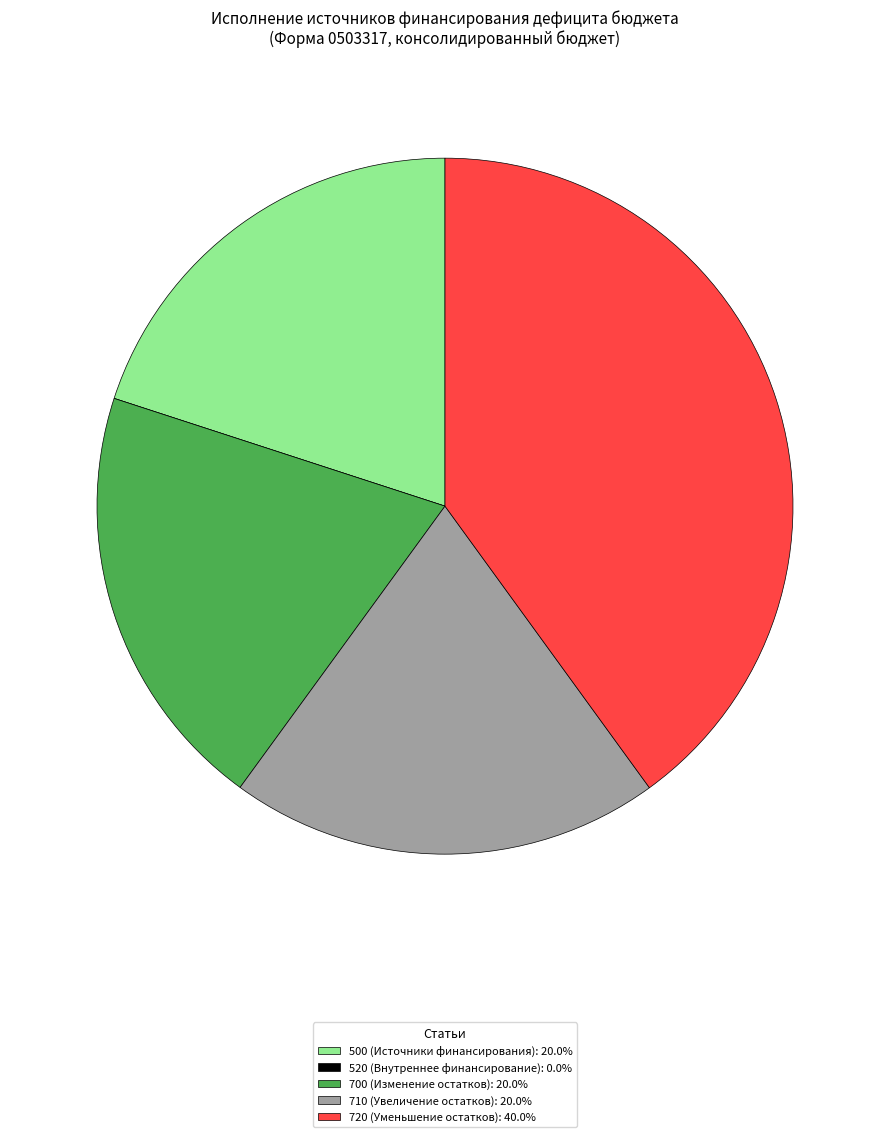

Is there a majority slice in this chart?

No